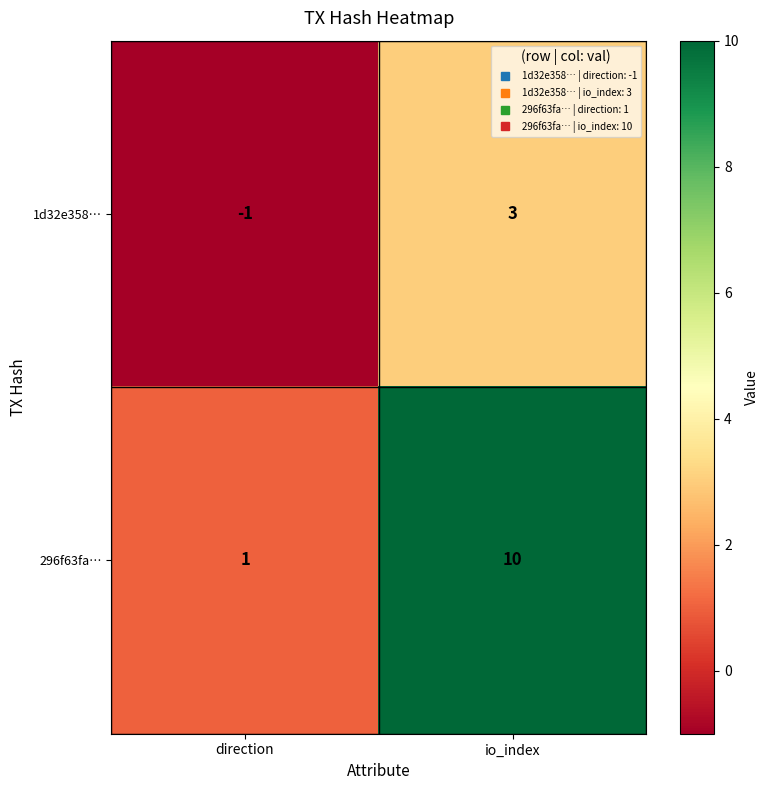

What is the sum of the 296f63fa… values at direction and io_index?

11